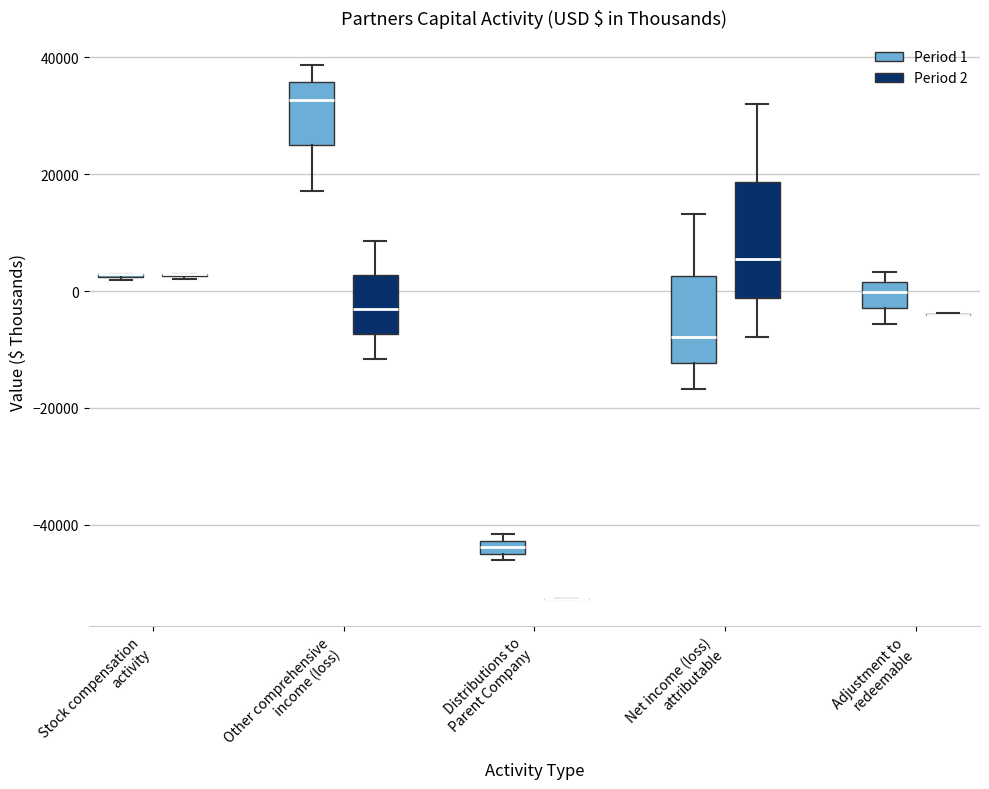

Where does the upper whisker of the box for Net income (loss) attributable (Period 2) end on the y-axis? The values are not printed on the chart, so give them approximately, as read against the axis.

32000